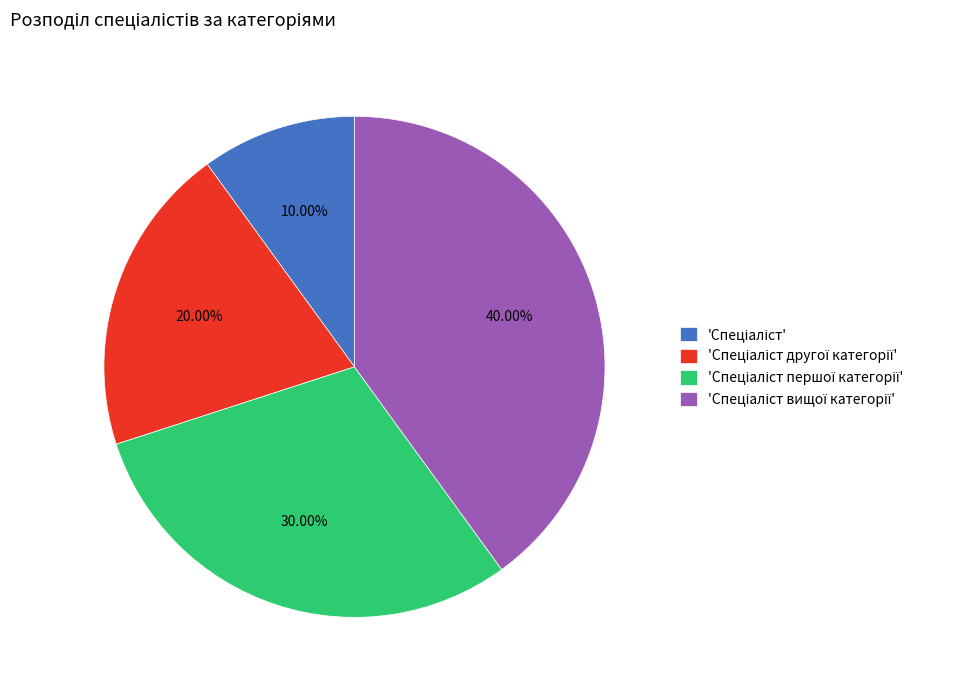

Is there any slice that represents more than half of the pie?

No